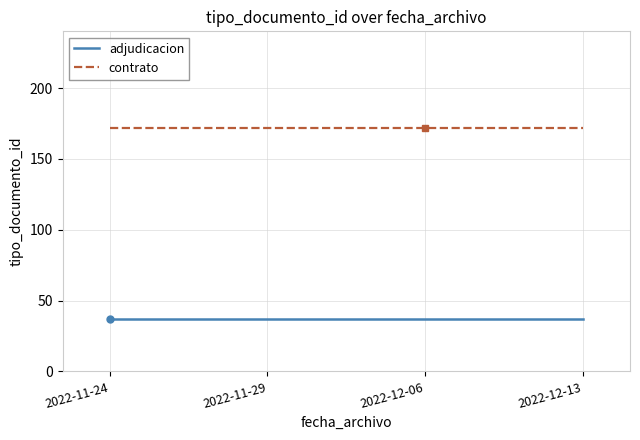

What is the average value of the contrato series?

171.5